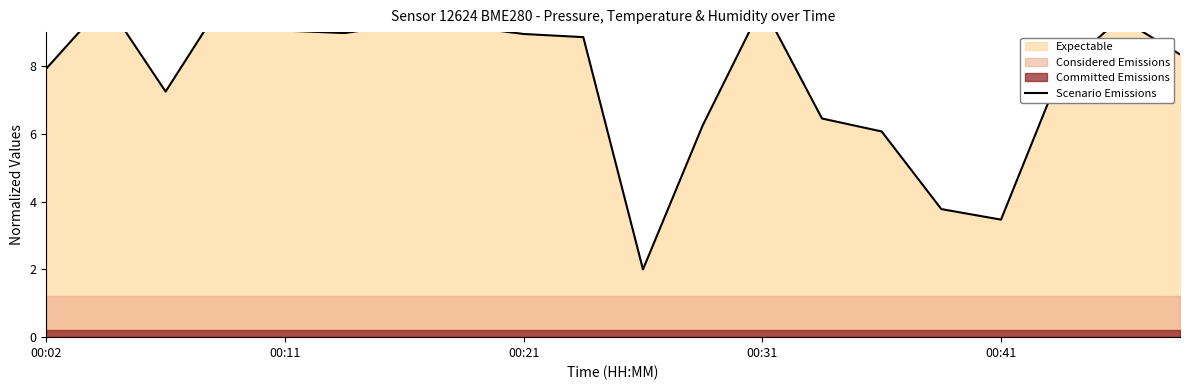

How many interior local valleys (lower than both neighbors) does the data have?

4